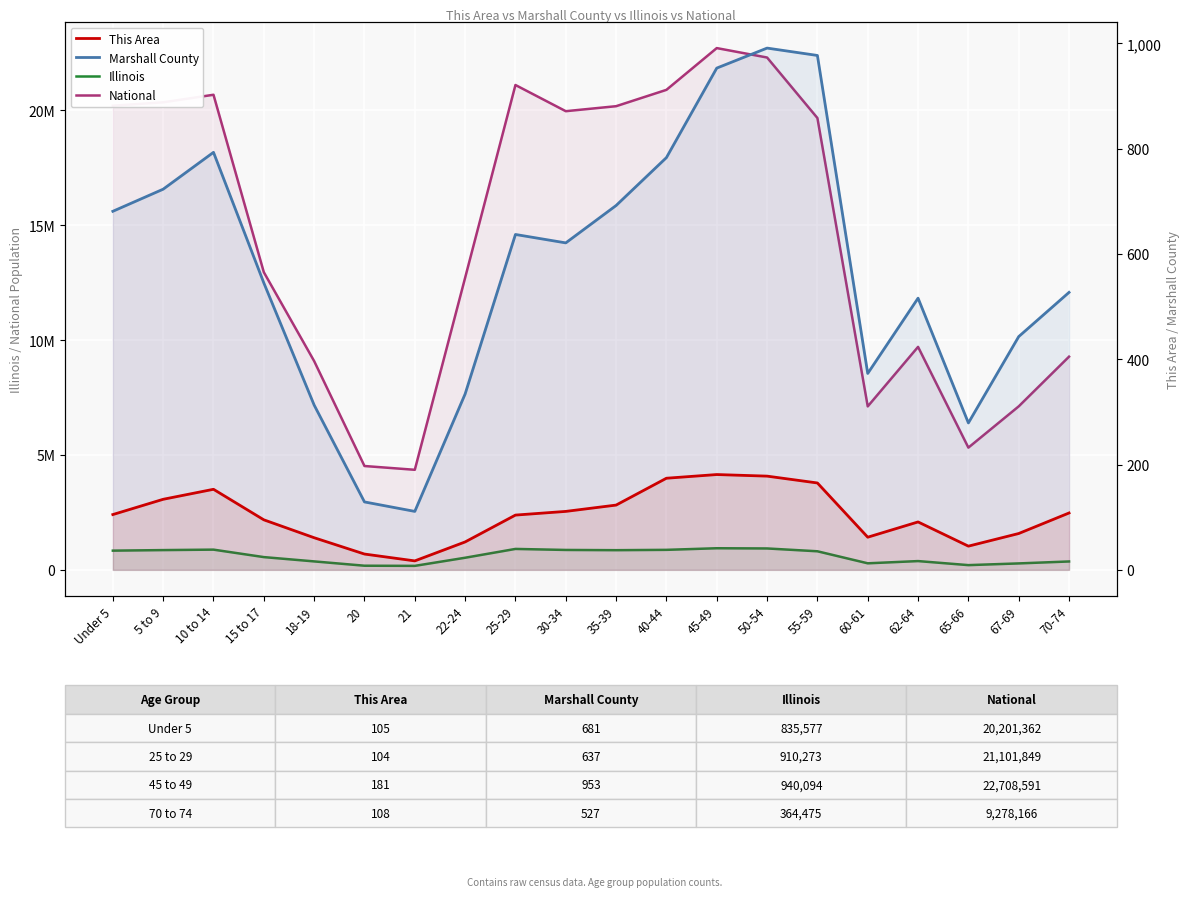

Reading left to right, extract all data points from this chart.

Illinois: Under 5=835577	5 to 9=859405	10 to 14=879448	15 to 17=554749	18-19=367343	20=179613	21=172795	22-24=526556	25-29=910273	30-34=865684	35-39=855790	40-44=870100	45-49=940094	50-54=930785	55-59=807778	60-61=284180	62-64=381249	65-66=205270	67-69=279790	70-74=364475
National: Under 5=20201362	5 to 9=20348657	10 to 14=20677194	15 to 17=12954254	18-19=9086089	20=4519129	21=4354294	22-24=12712576	25-29=21101849	30-34=19962099	35-39=20179642	40-44=20890964	45-49=22708591	50-54=22298125	55-59=19664805	60-61=7113727	62-64=9704197	65-66=5319902	67-69=7115361	70-74=9278166
This Area: Under 5=105	5 to 9=134	10 to 14=153	15 to 17=95	18-19=61	20=30	21=17	22-24=53	25-29=104	30-34=111	35-39=123	40-44=174	45-49=181	50-54=178	55-59=165	60-61=62	62-64=91	65-66=45	67-69=69	70-74=108
Marshall County: Under 5=681	5 to 9=723	10 to 14=793	15 to 17=545	18-19=313	20=129	21=111	22-24=334	25-29=637	30-34=621	35-39=692	40-44=783	45-49=953	50-54=991	55-59=977	60-61=373	62-64=516	65-66=279	67-69=443	70-74=527